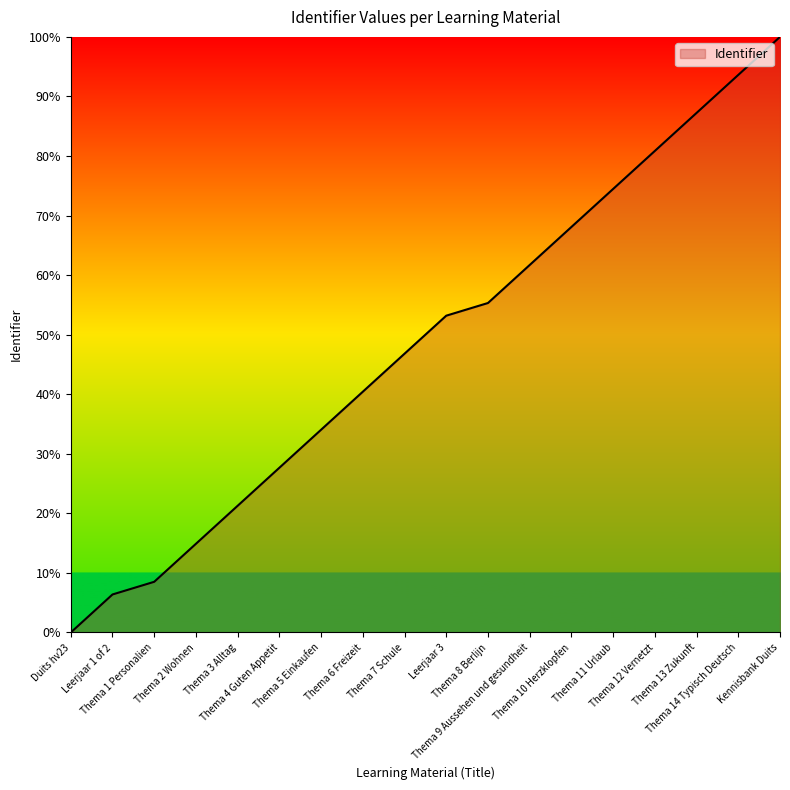

What is the maximum value shown in the chart?

100.0